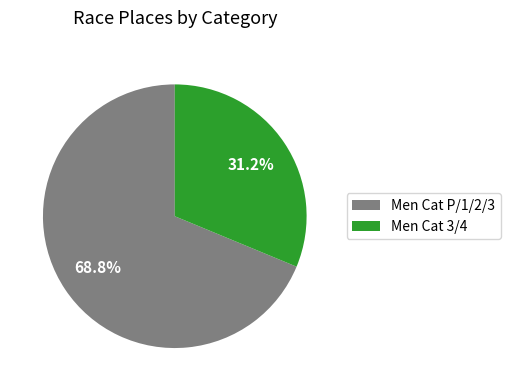

How many slices are in this pie chart?

2